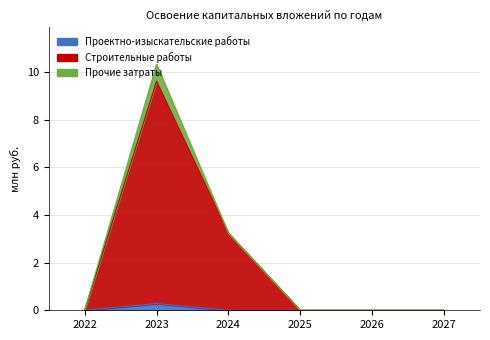

How many interior local peaks does the Проектно-изыскательские работы series have?

1